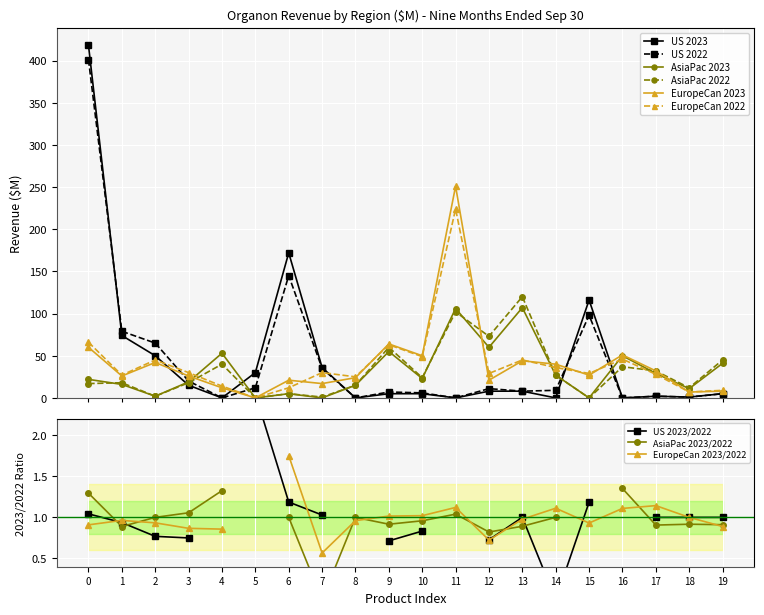

How many interior local peaks does the EuropeCan 2023 series have?

6